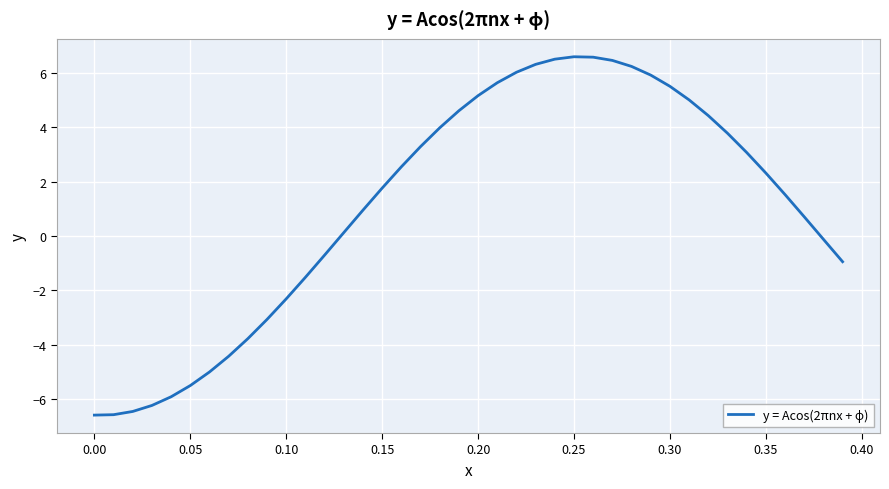

What is the difference between the second highest and second lowest values?

13.2